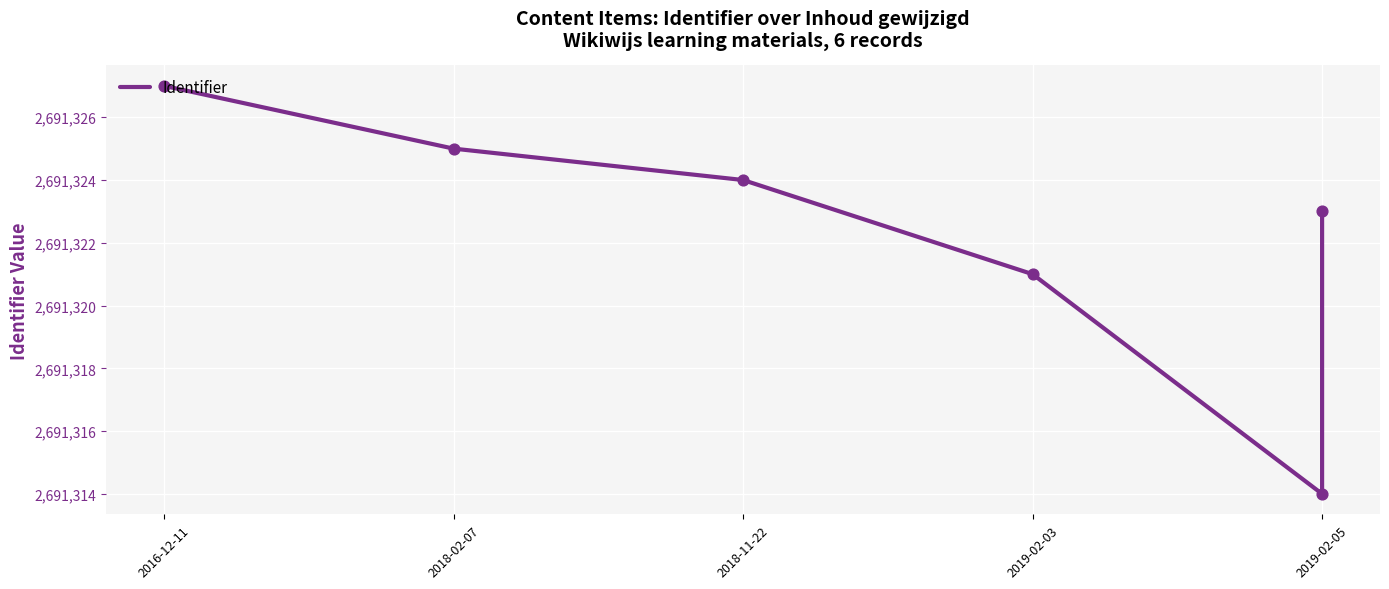

Approximately how many times larger is the value at 2019-02-03 compared to 2018-11-22?

1.0